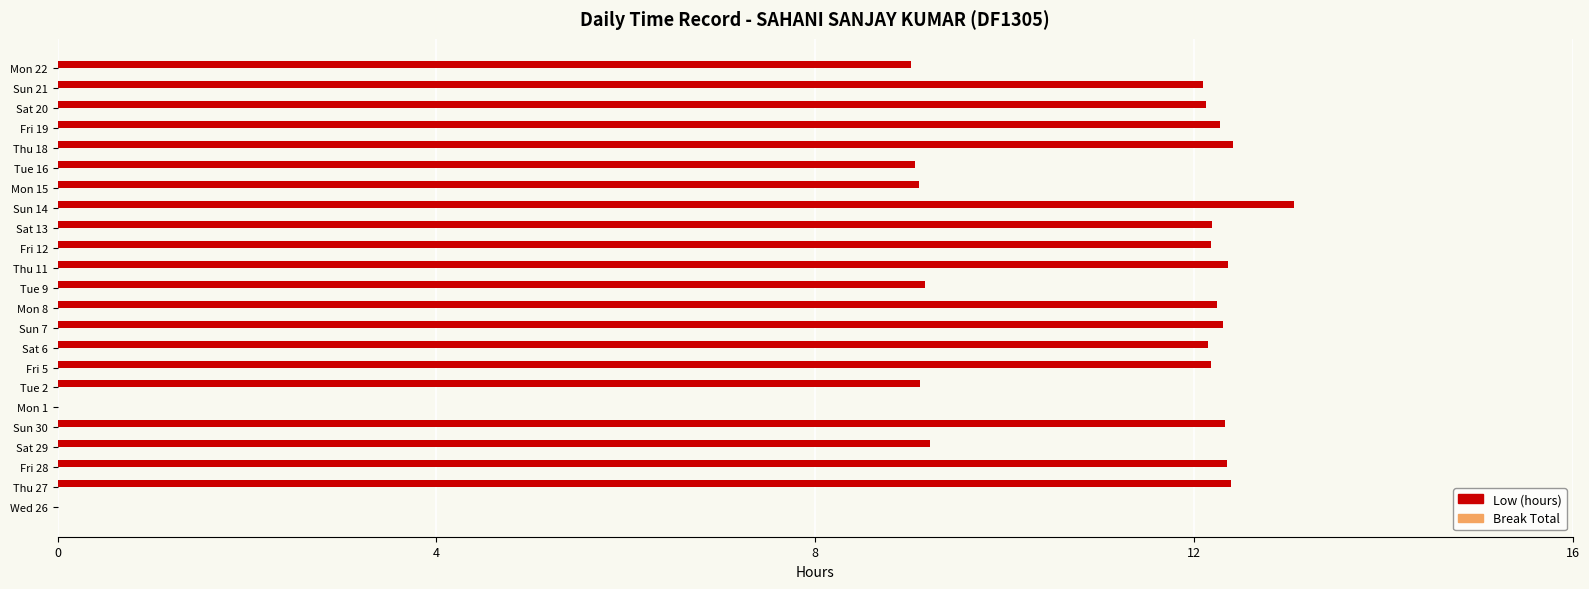

What is the maximum value shown in the chart?

13.1